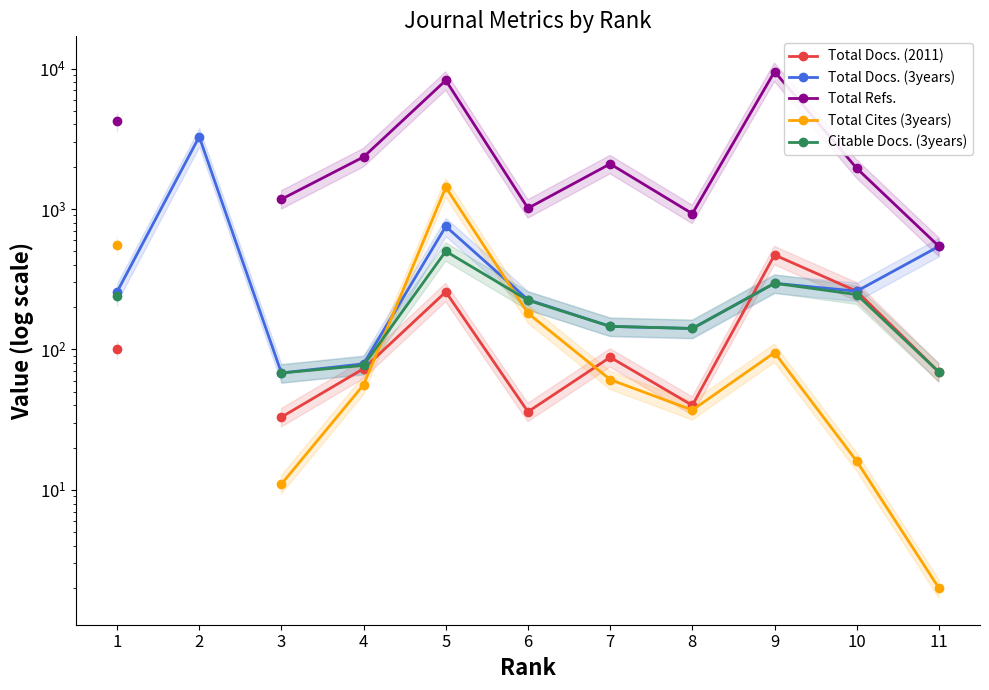

How many values in Total Cites (3years) are above zero?

10